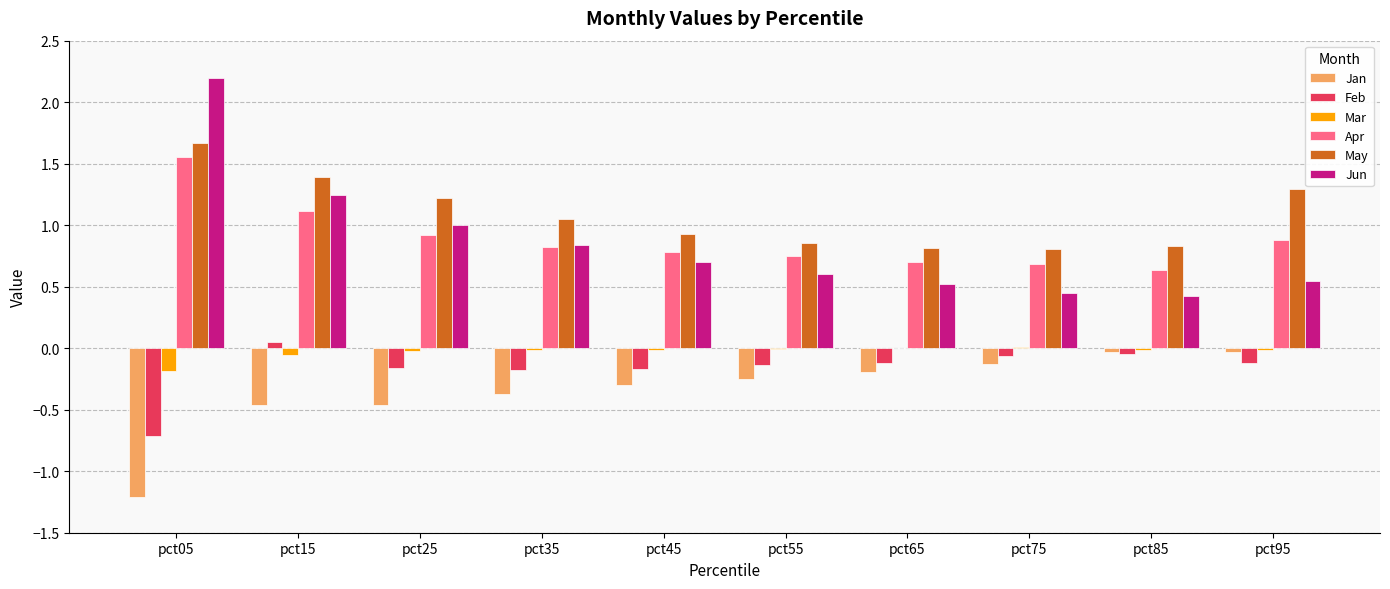

What is the total value across all series at pct65?

1.7